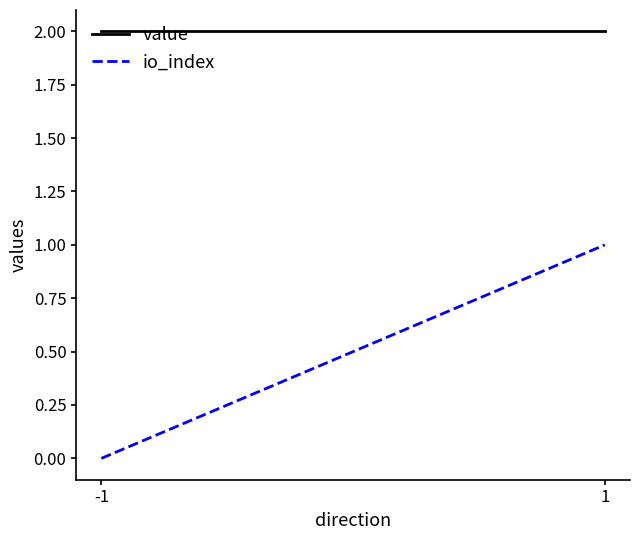

How many series are shown in this chart?

2